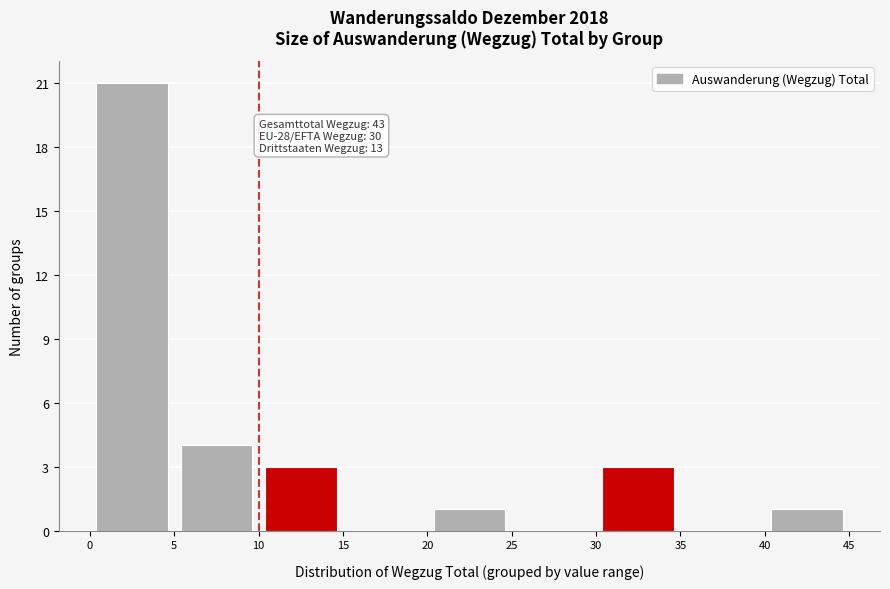

Which range on the x-axis has the tallest bar?

0 to 5